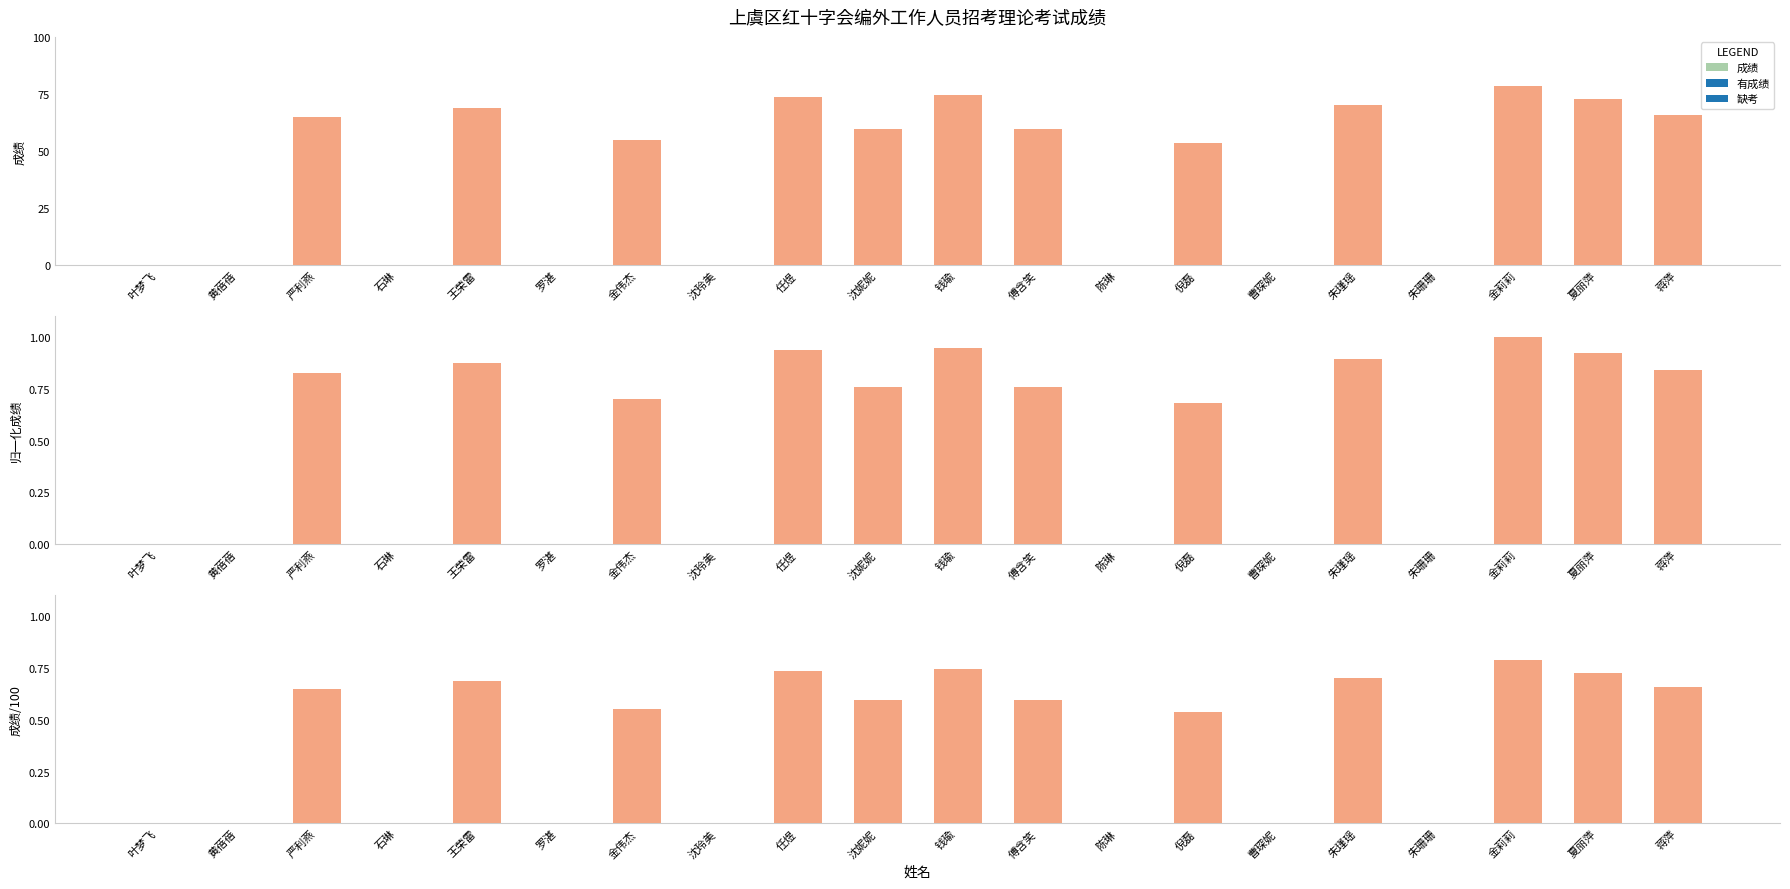

Between 陈琳 and 黄蓓蓓, which is larger?

陈琳